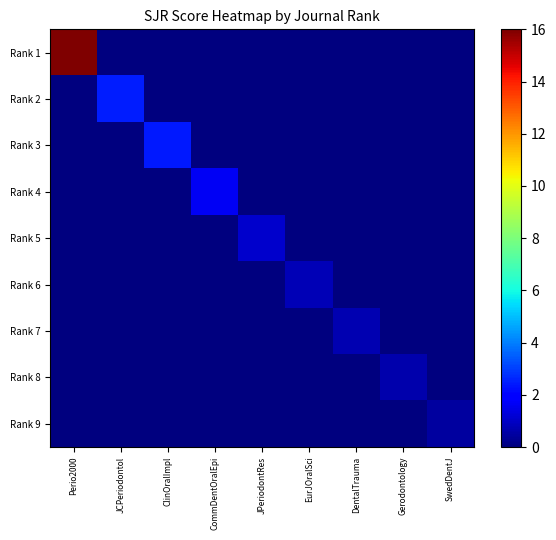

Which label corresponds to the largest value in the chart?

Perio2000